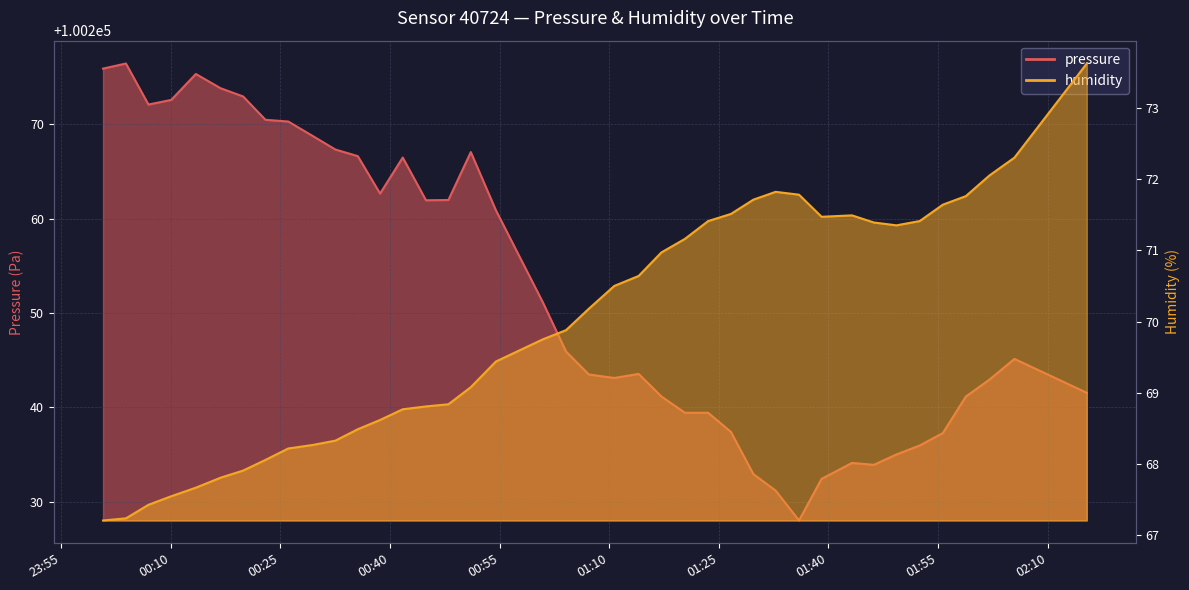

Which category has the highest value in the pressure series?

2023-02-16T00:03:52